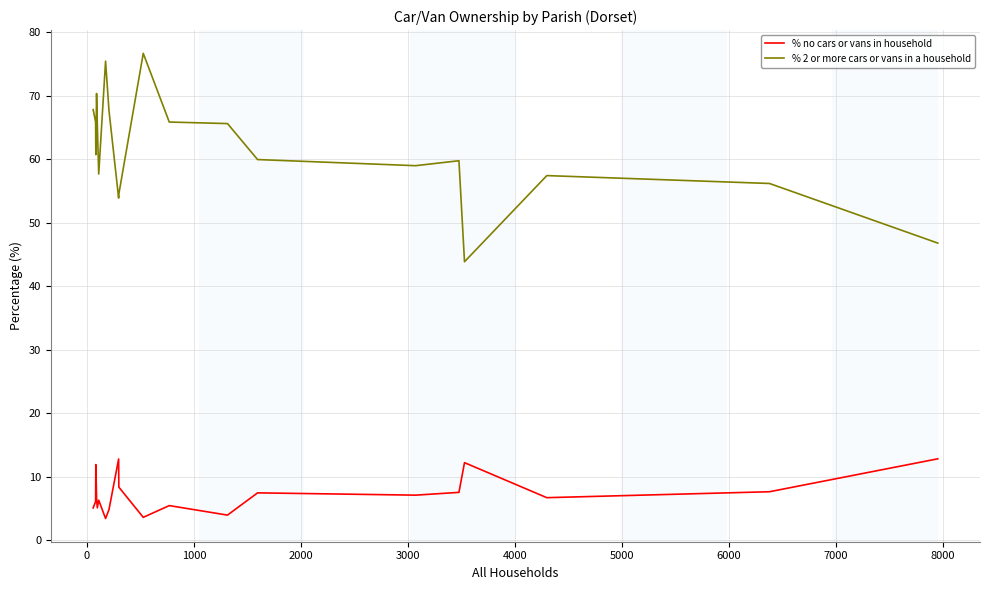

True or false: % 2 or more cars or vans in a household and % no cars or vans in household intersect in this chart.

False